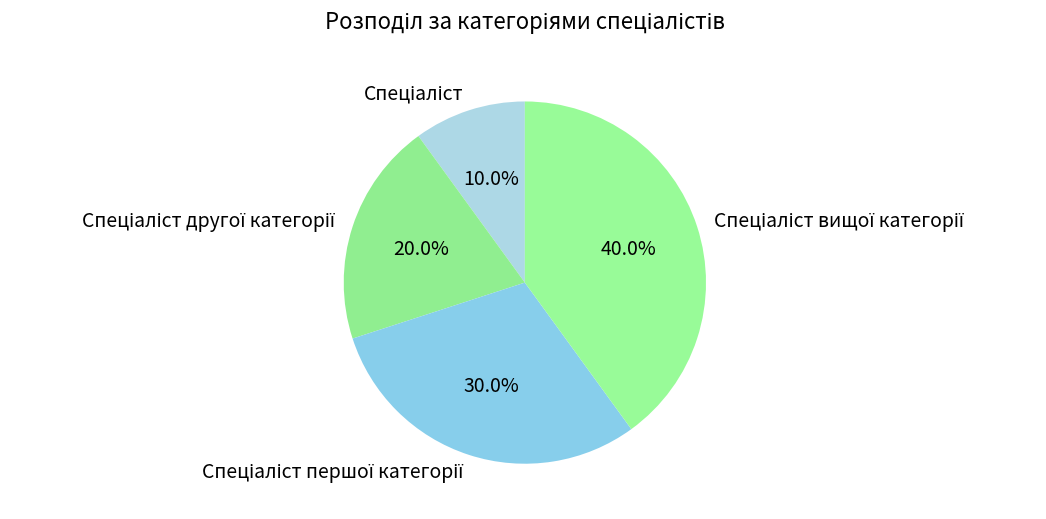

Is there a majority slice in this chart?

No